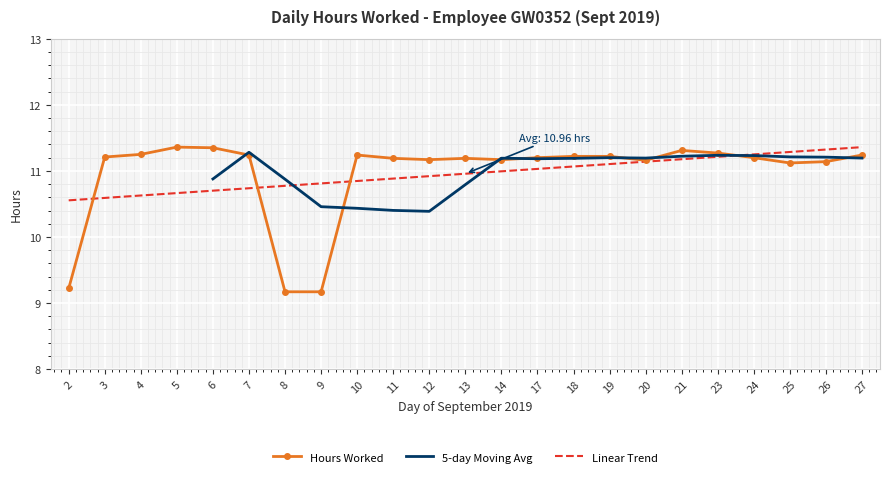

What is the approximate value at 9?

9.2